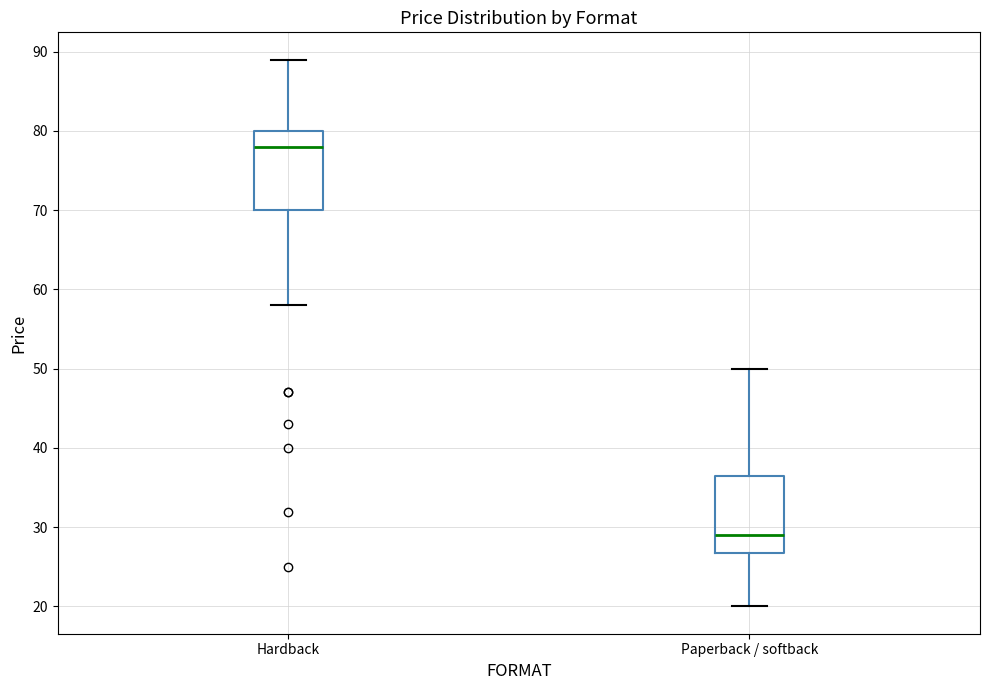

Which box has the lowest median line?

Paperback / softback